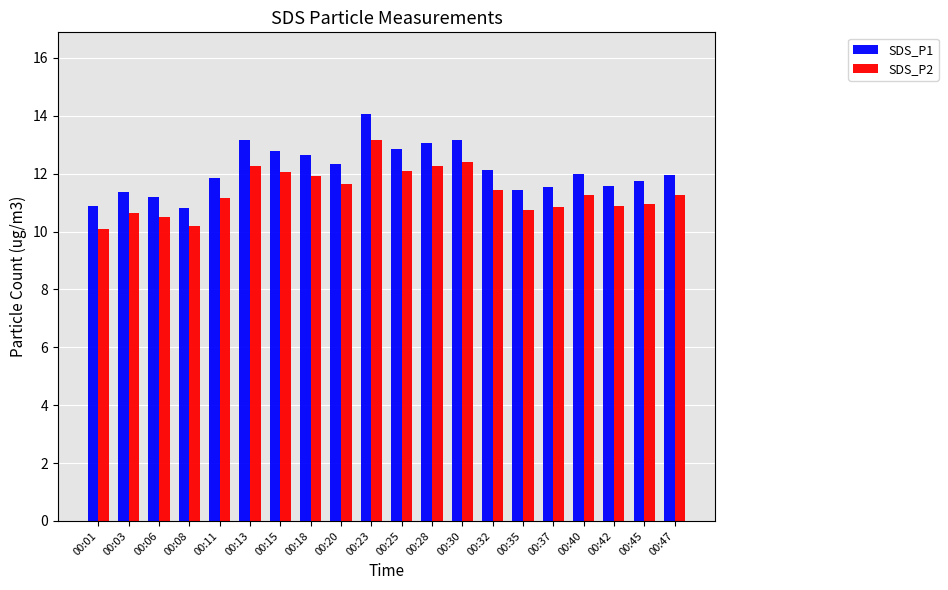

Which series has the largest range (max minus min)?

SDS_P1